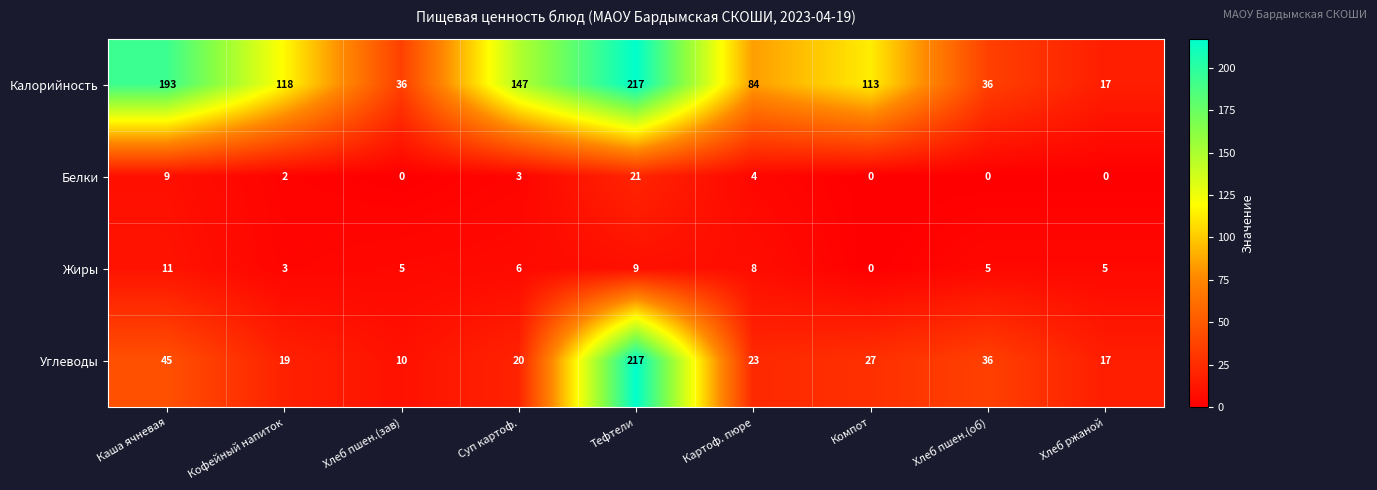

Is it true that Жиры equals 9 at Тефтели?

True